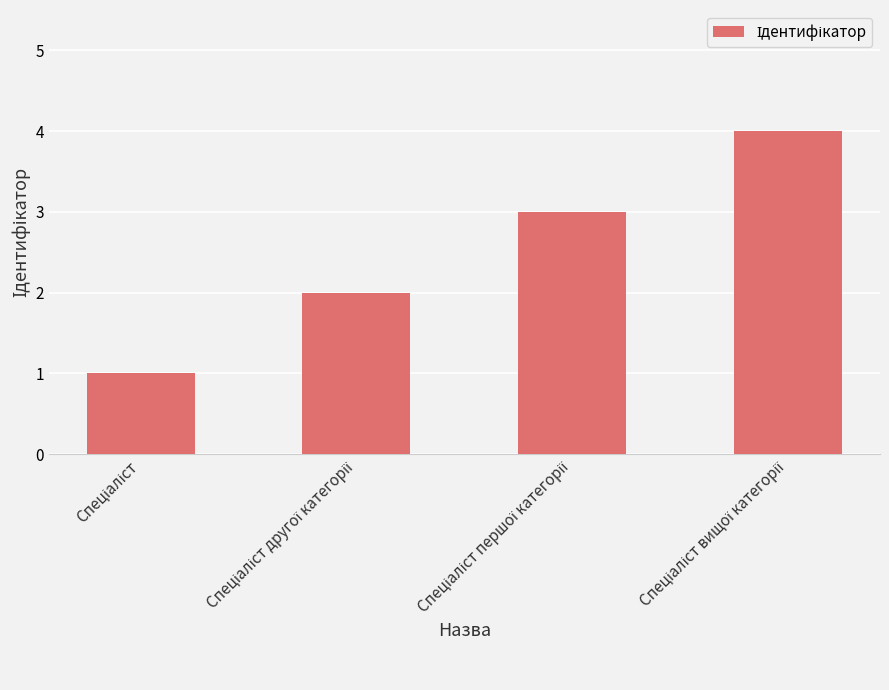

What is the difference between the maximum and minimum values?

3